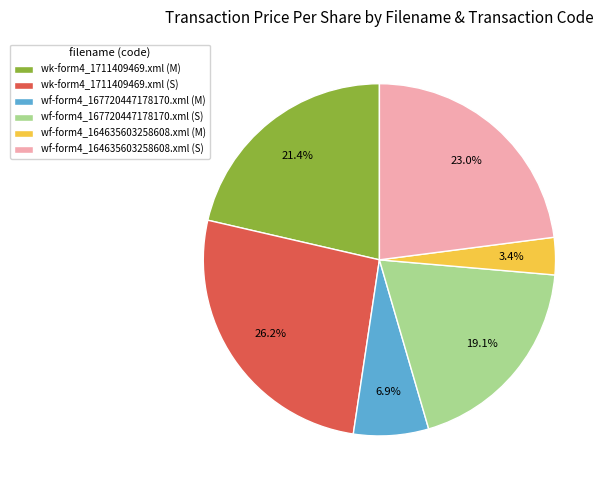

Do wk-form4_1711409469.xml (S) and wf-form4_167720447178170.xml (S) together represent more than half of the pie?

No